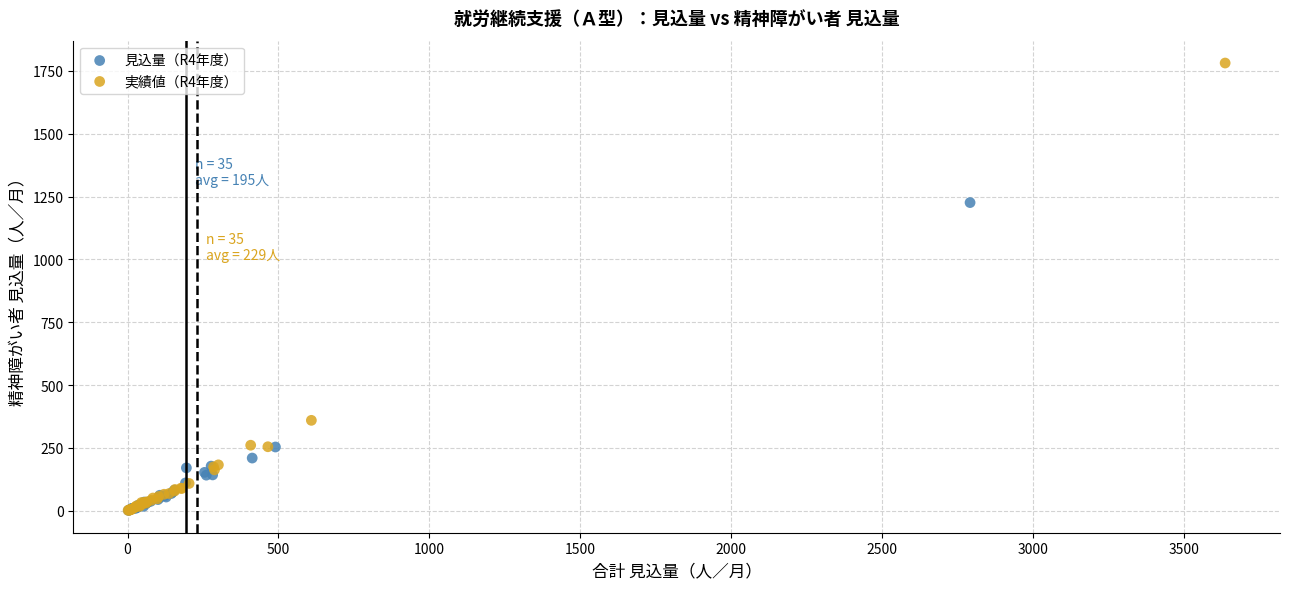

Which series has the largest Y range (max minus min)?

実績値（R4年度）